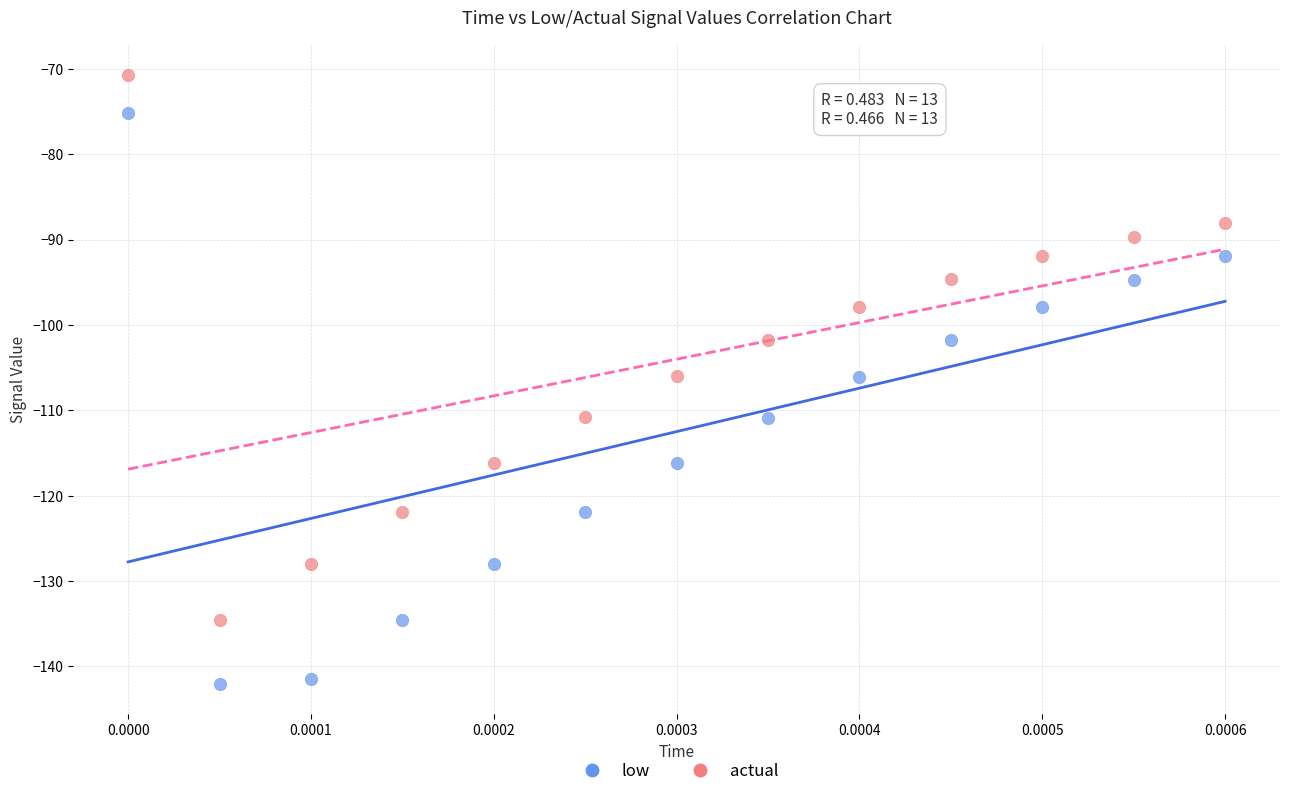

Which series contains the lowest Y value?

low